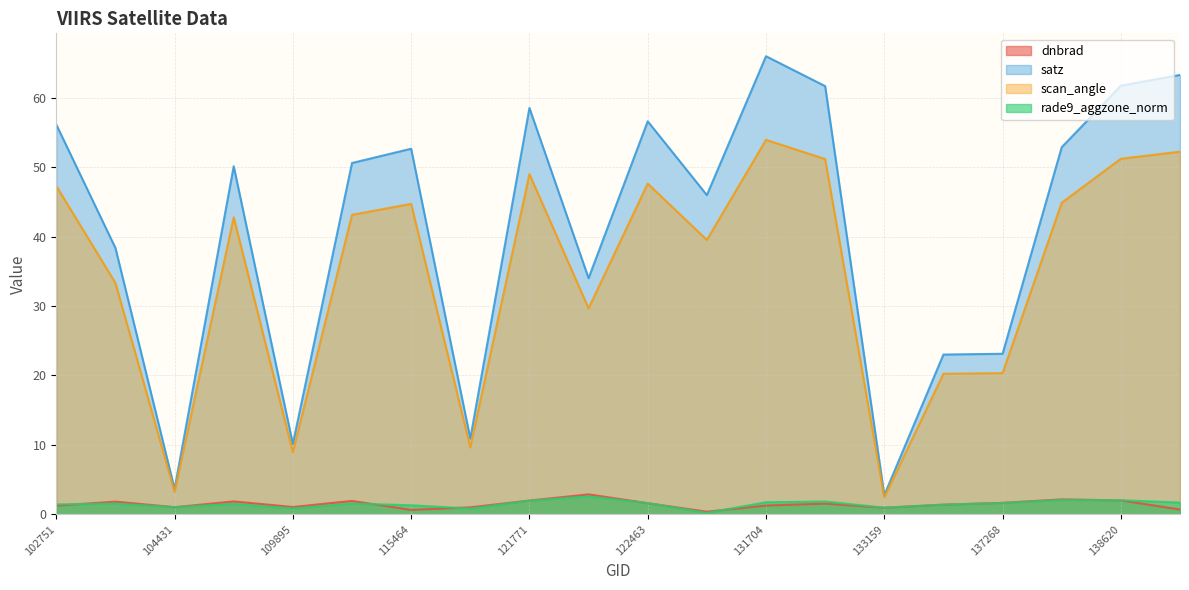

True or false: dnbrad and rade9_aggzone_norm cross at least once.

True